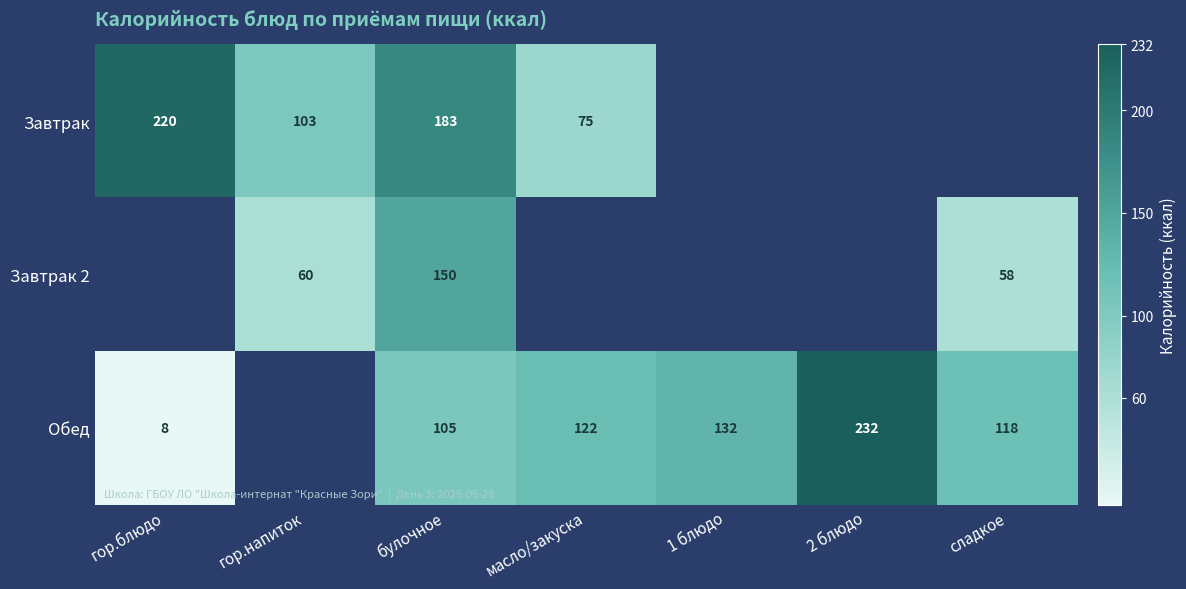

Is it true that Завтрак 2 equals 58 at сладкое?

True